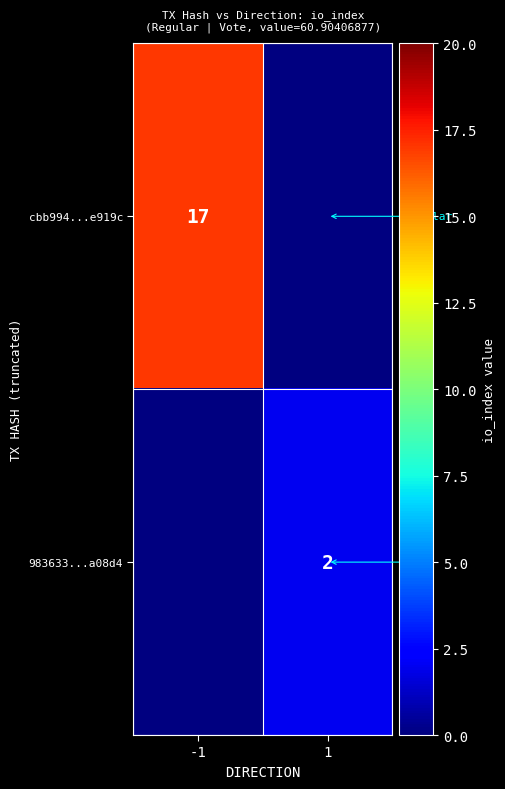

The value of cbb994...e919c at -1 is 17. True or false?

True